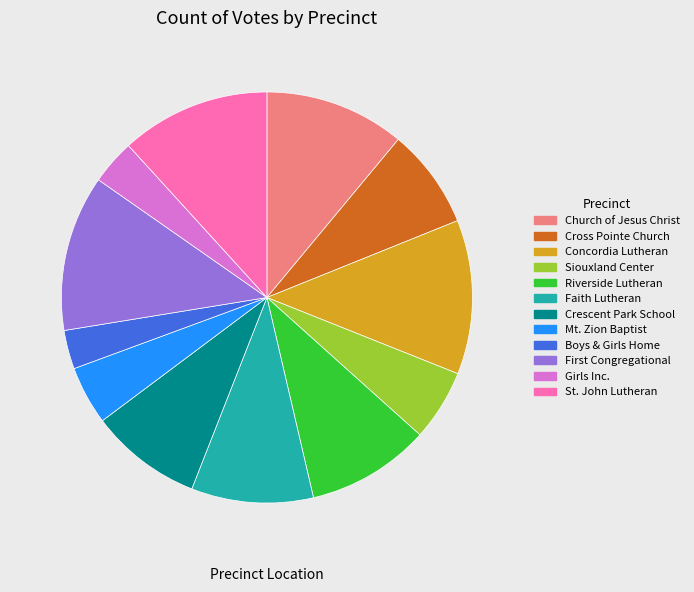

Is it true that St. John Lutheran is 12% of the pie?

True